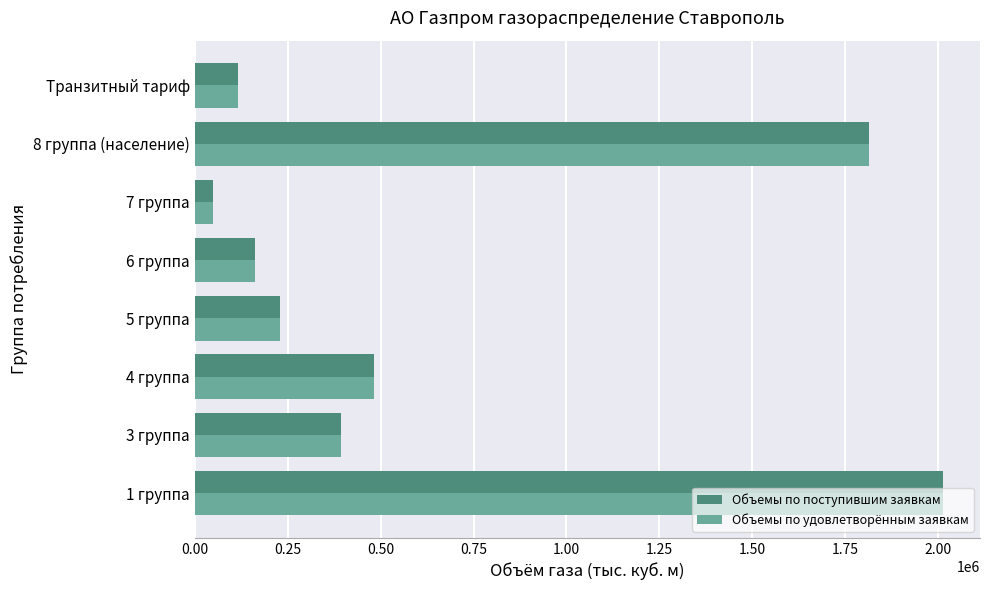

What is the greatest value displayed?

2012381.9